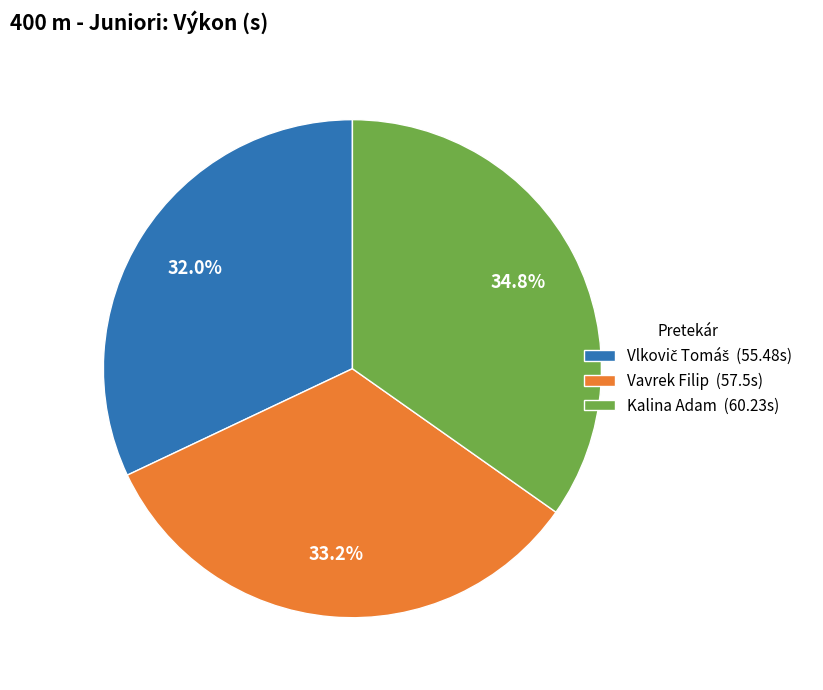

Does any single category account for the majority?

No